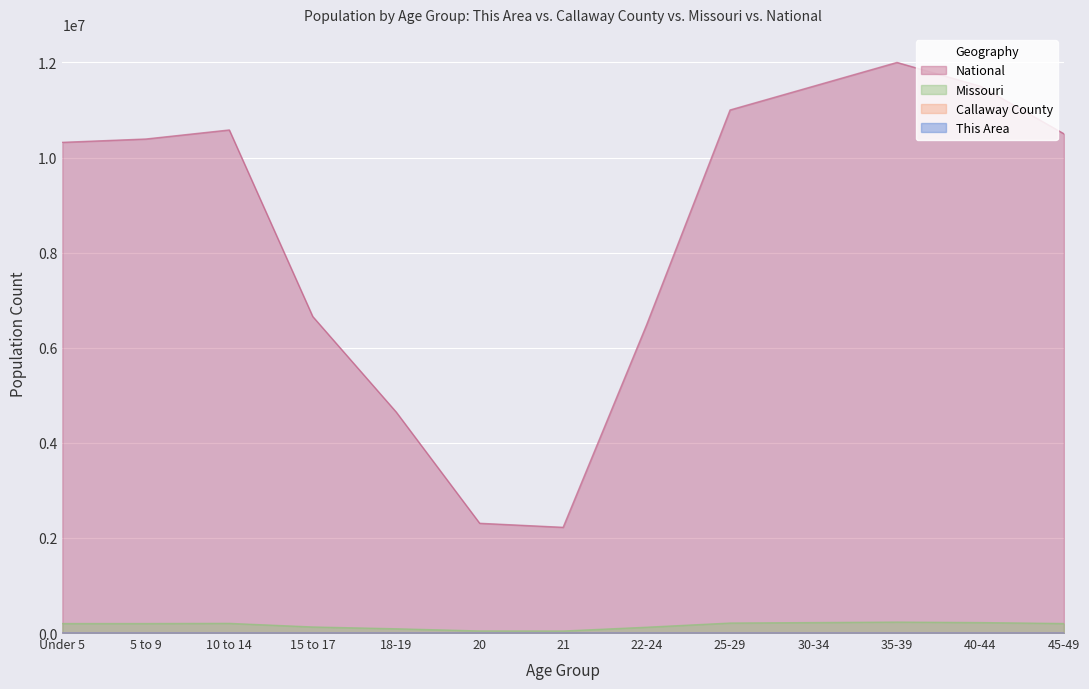

How many lines are shown in the chart?

4